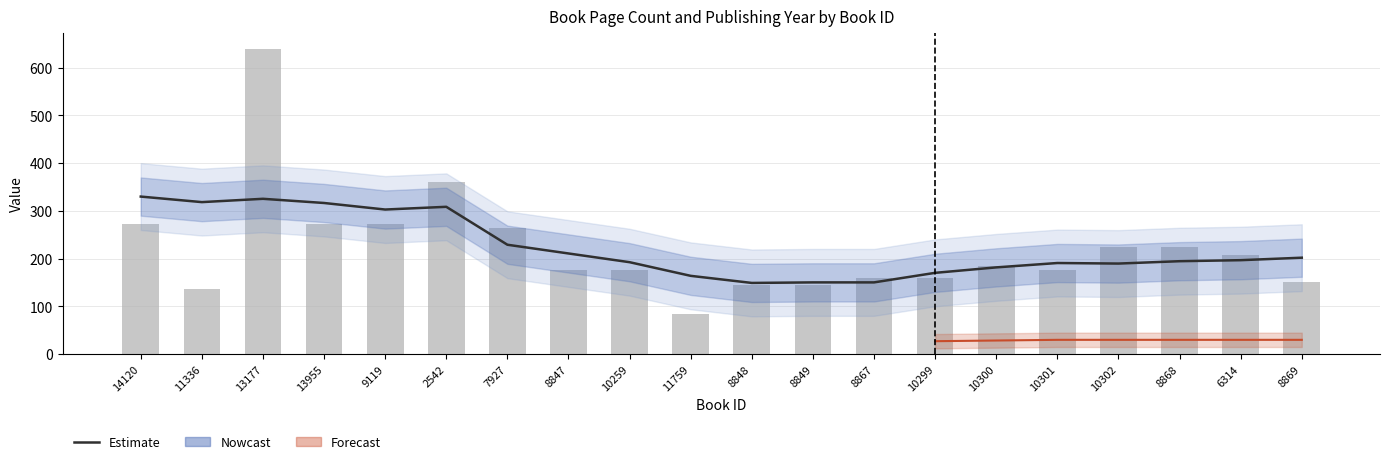

At how many categories does at least one series exceed 230?

7